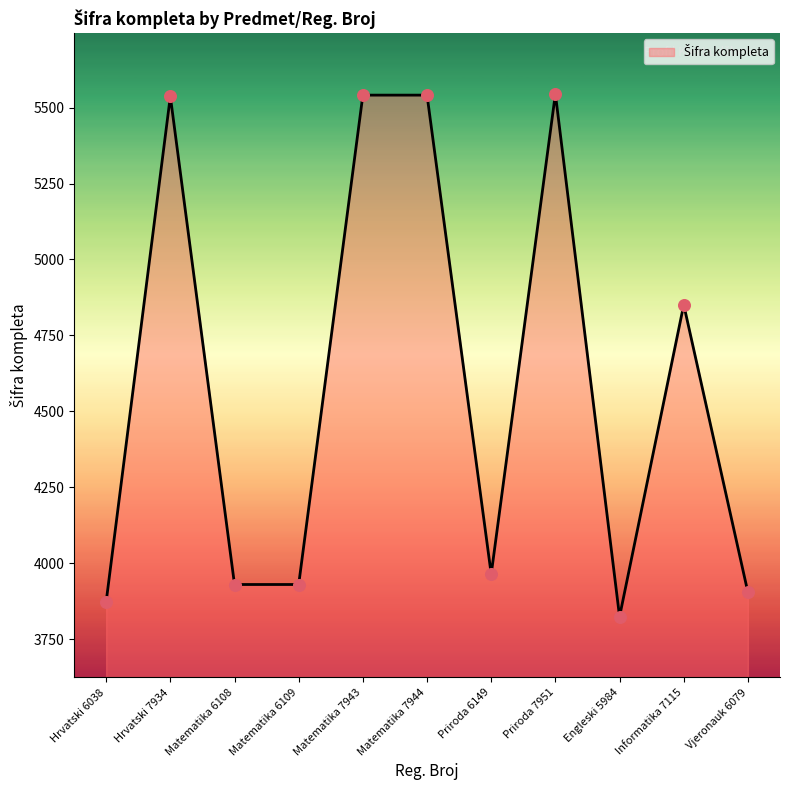

What is the ratio of the value at Priroda 6149 to the value at Matematika 6108?

1.0